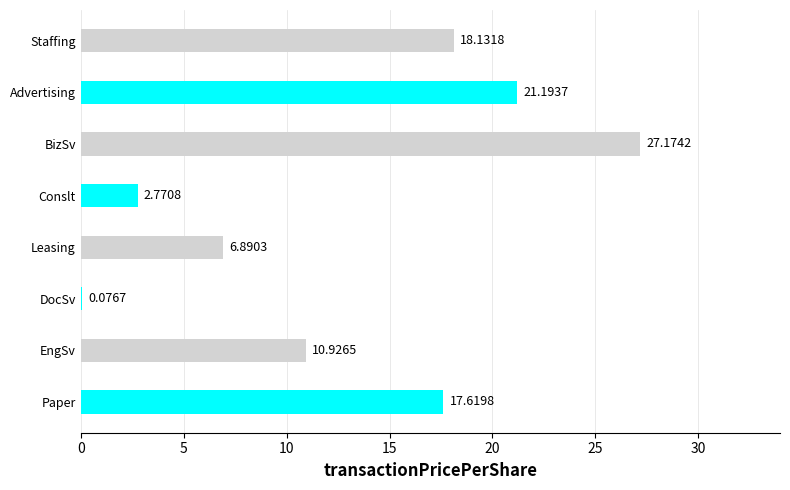

How many categories are shown in the chart?

8